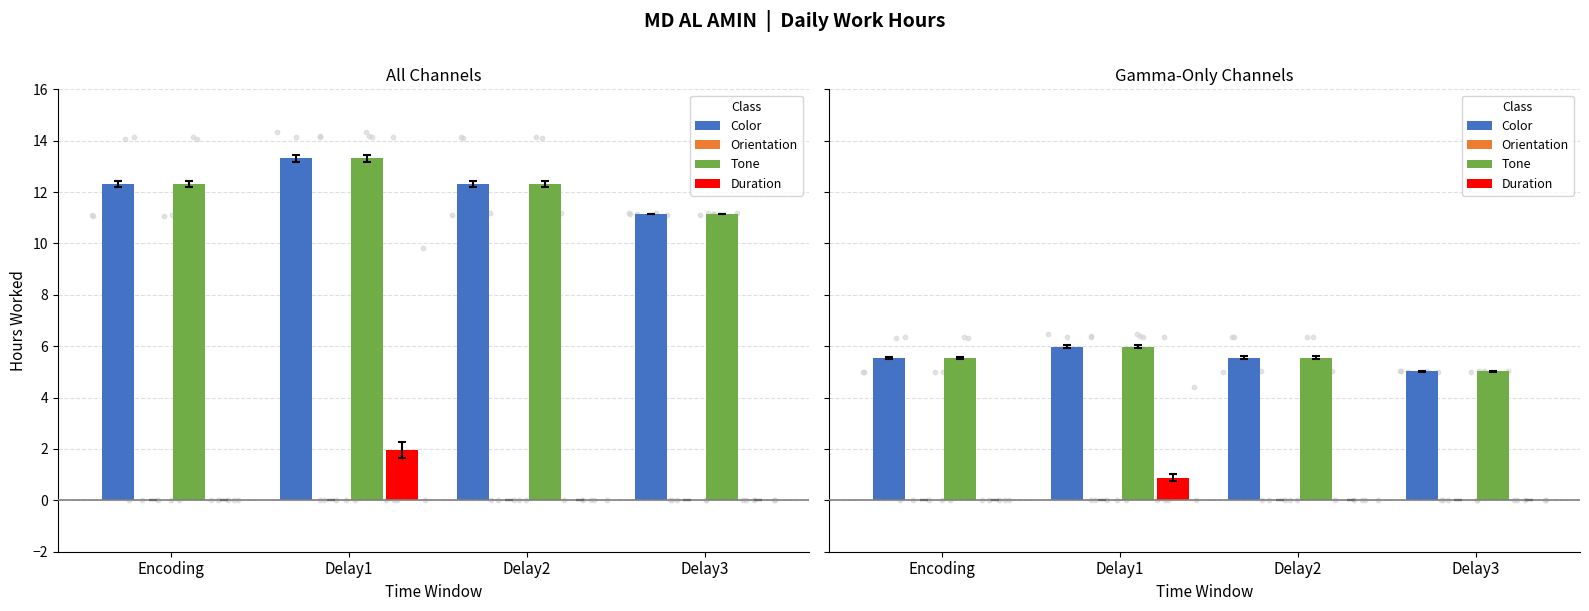

Which series contains the highest Y value?

Color